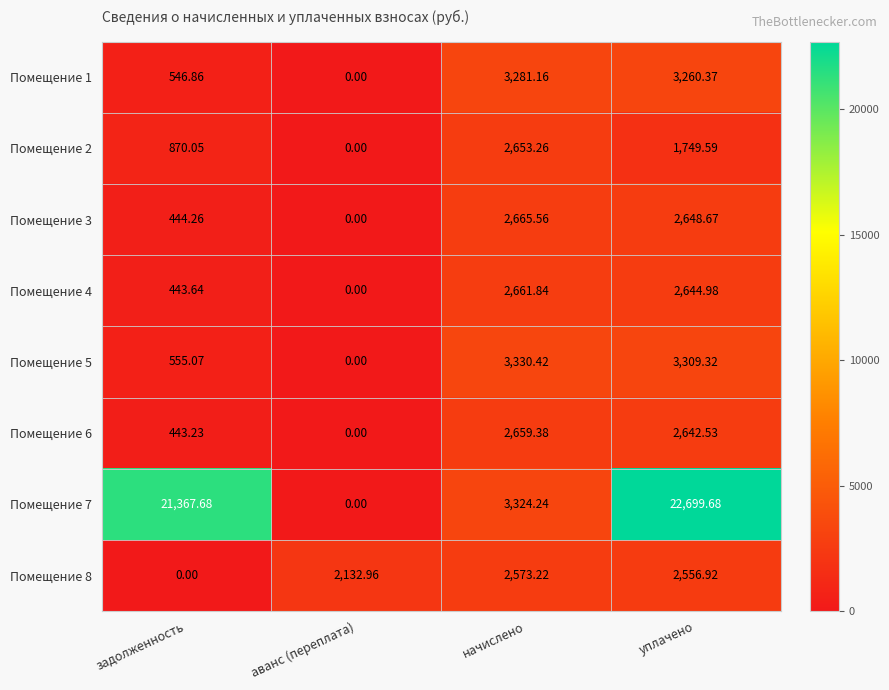

Which category has the highest value in the Помещение 2 series?

начислено